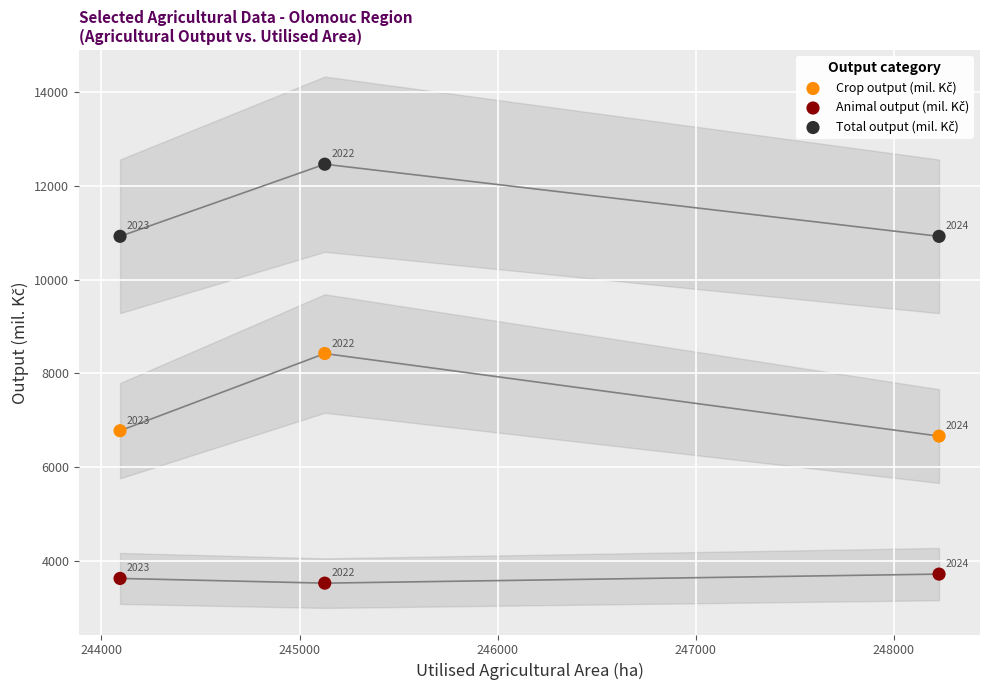

Across all series, what Y value is closest to 7993?

8423.5